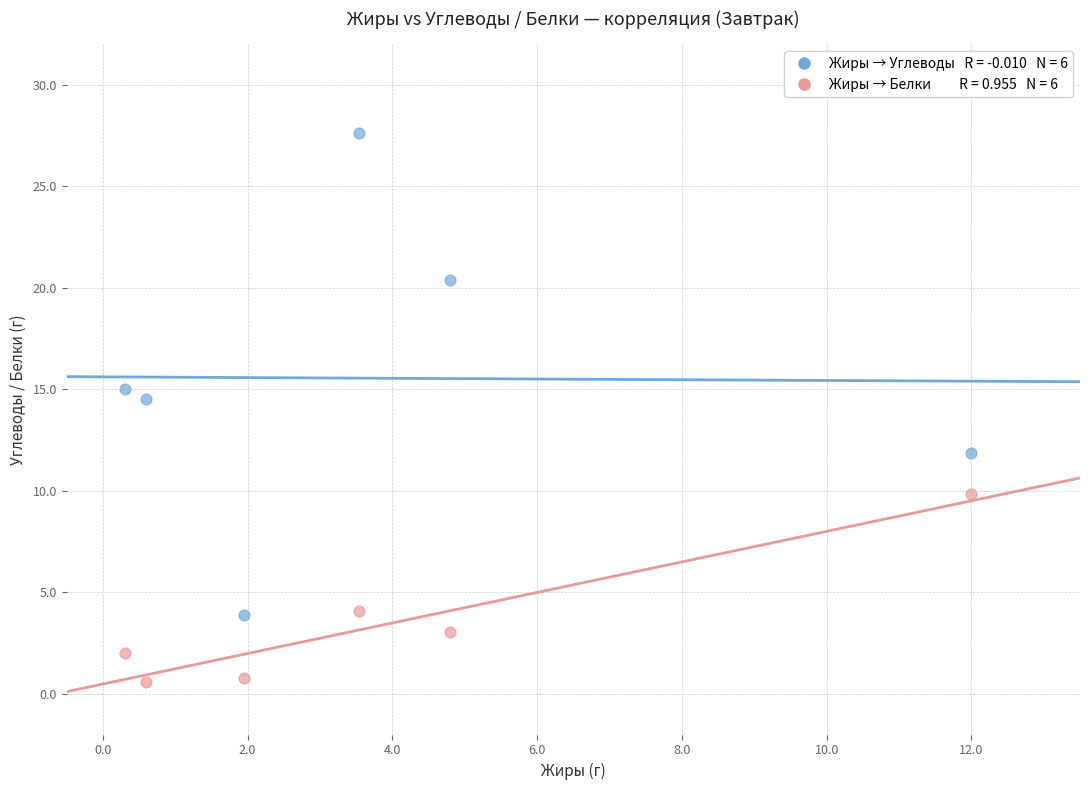

Across all data points, what is the average Y value?

9.5